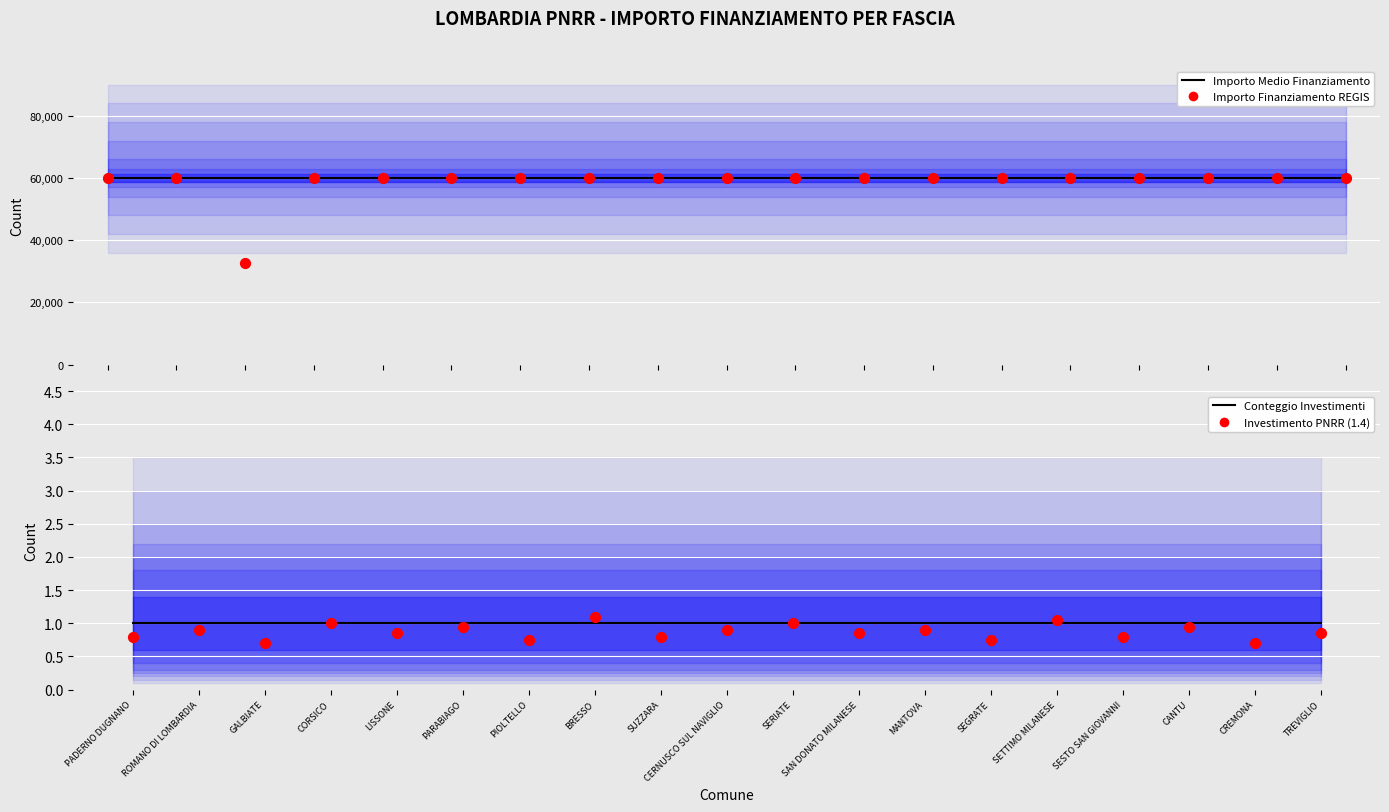

At how many categories does at least one series exceed 30590?

19